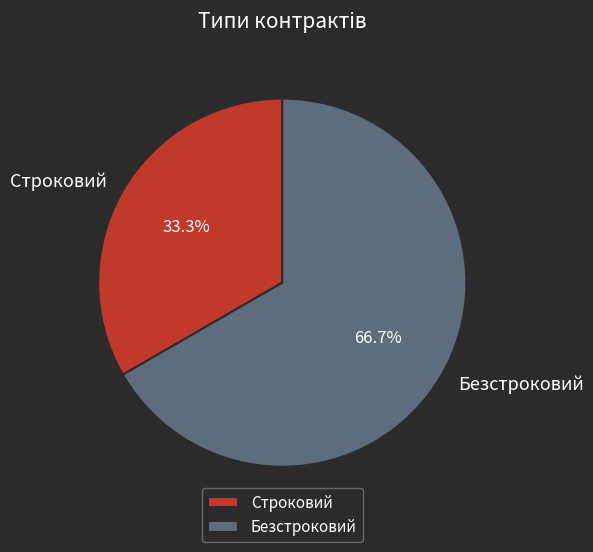

What is the largest slice in the pie chart?

Безстроковий